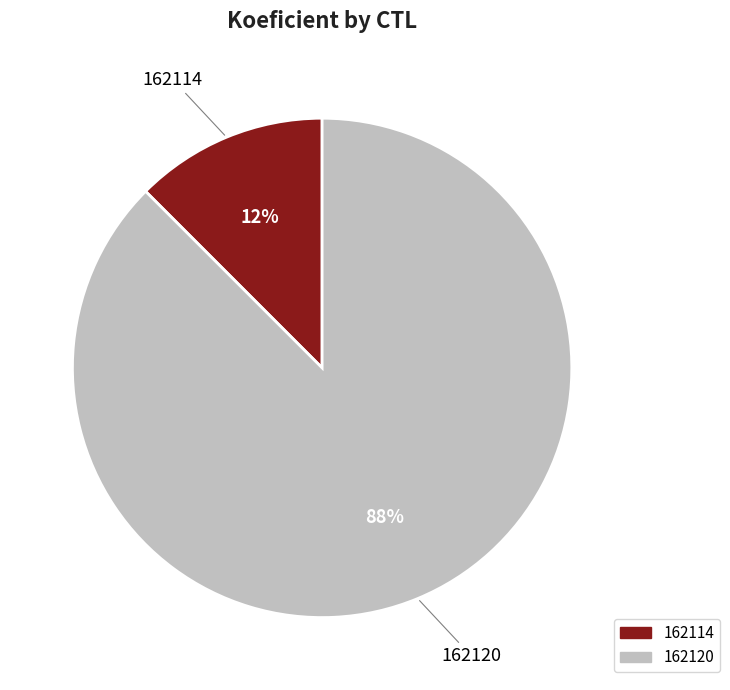

Rank the categories by value from lowest to highest.

162114, 162120